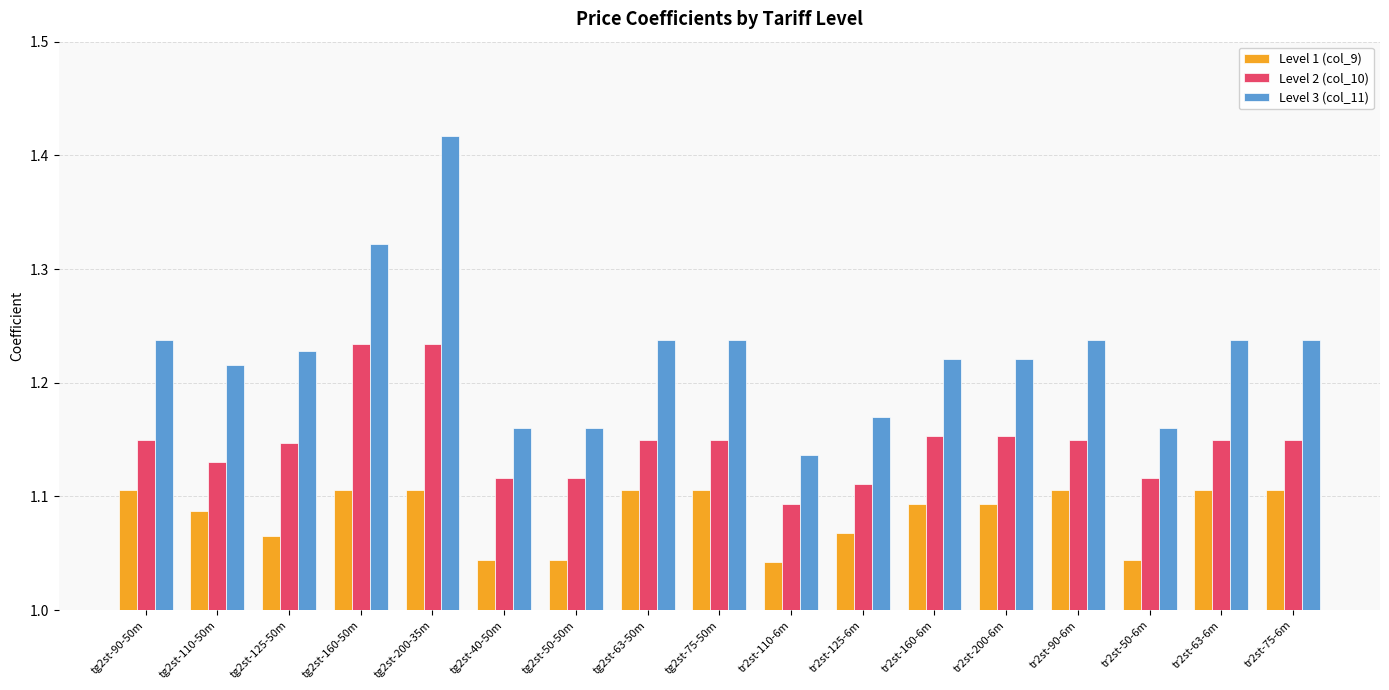

True or false: Level 2 (col_10) has a value of 2.0 at tg2st-200-35m.

False